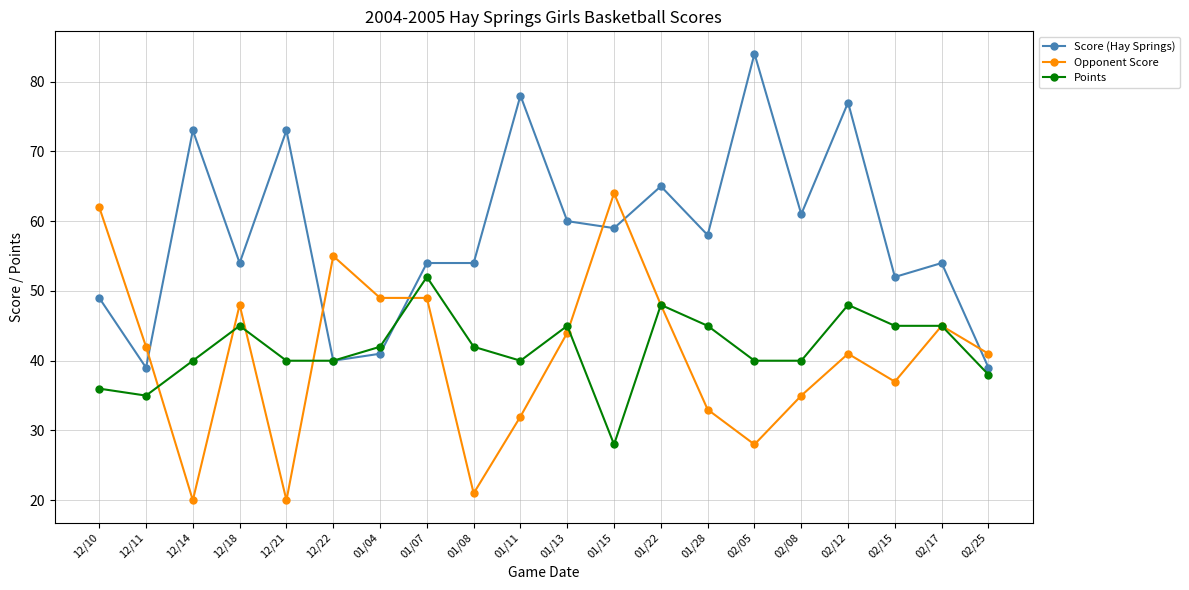

The Opponent Score series shows 86 at 01/15. True or false?

False